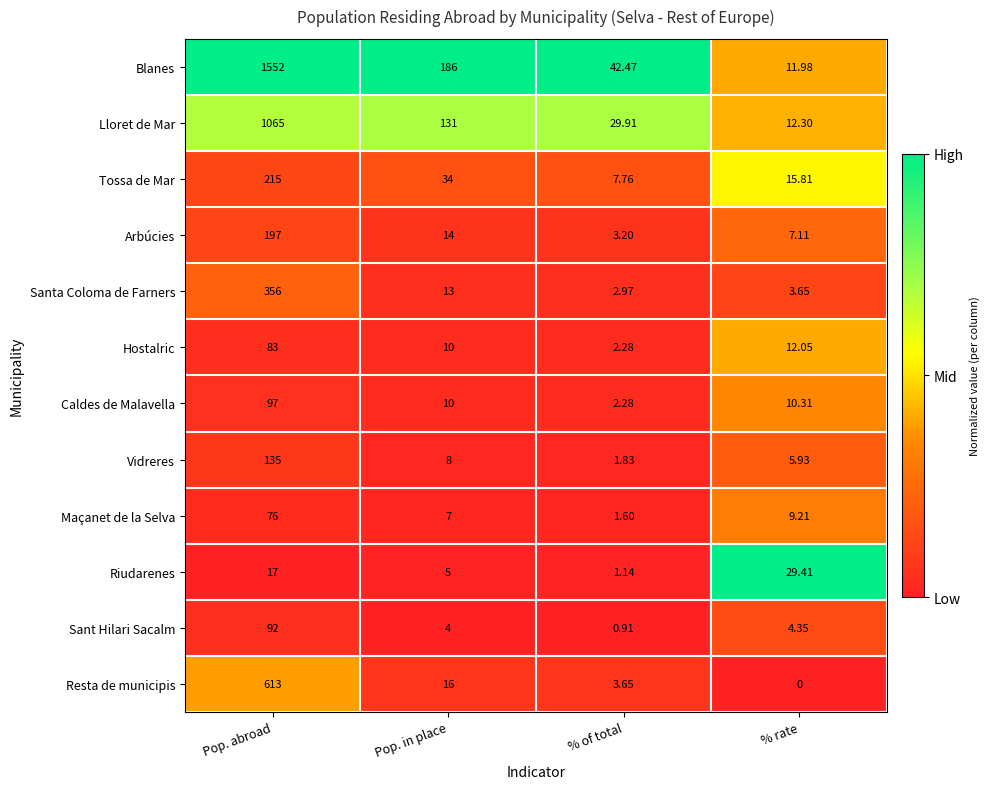

Which series changed the most between Pop. abroad and % rate?

Blanes